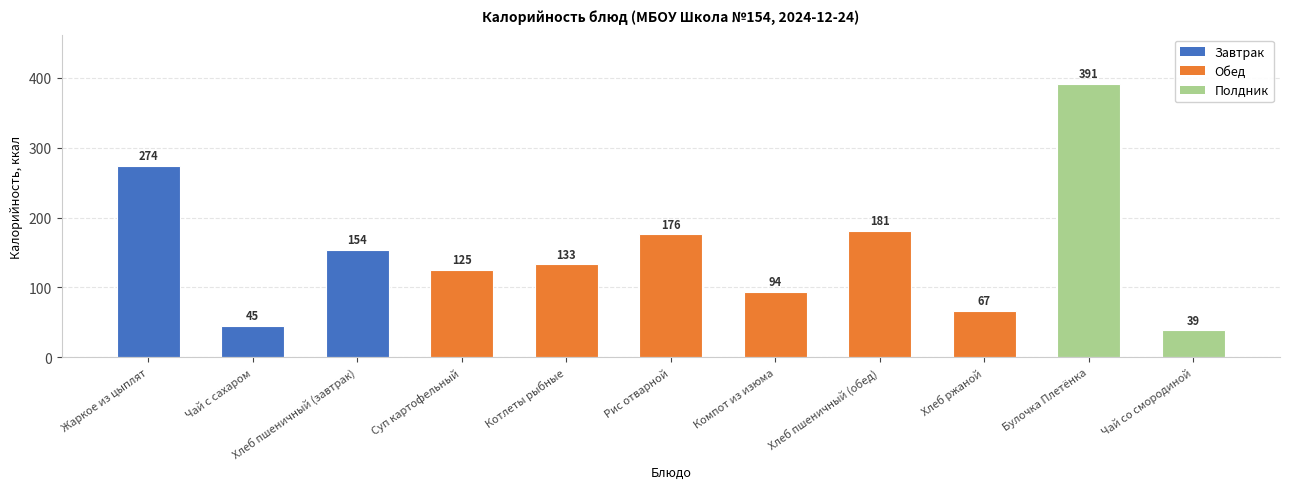

What is the change in value from Хлеб пшеничный (завтрак) to Чай со смородиной?

-115